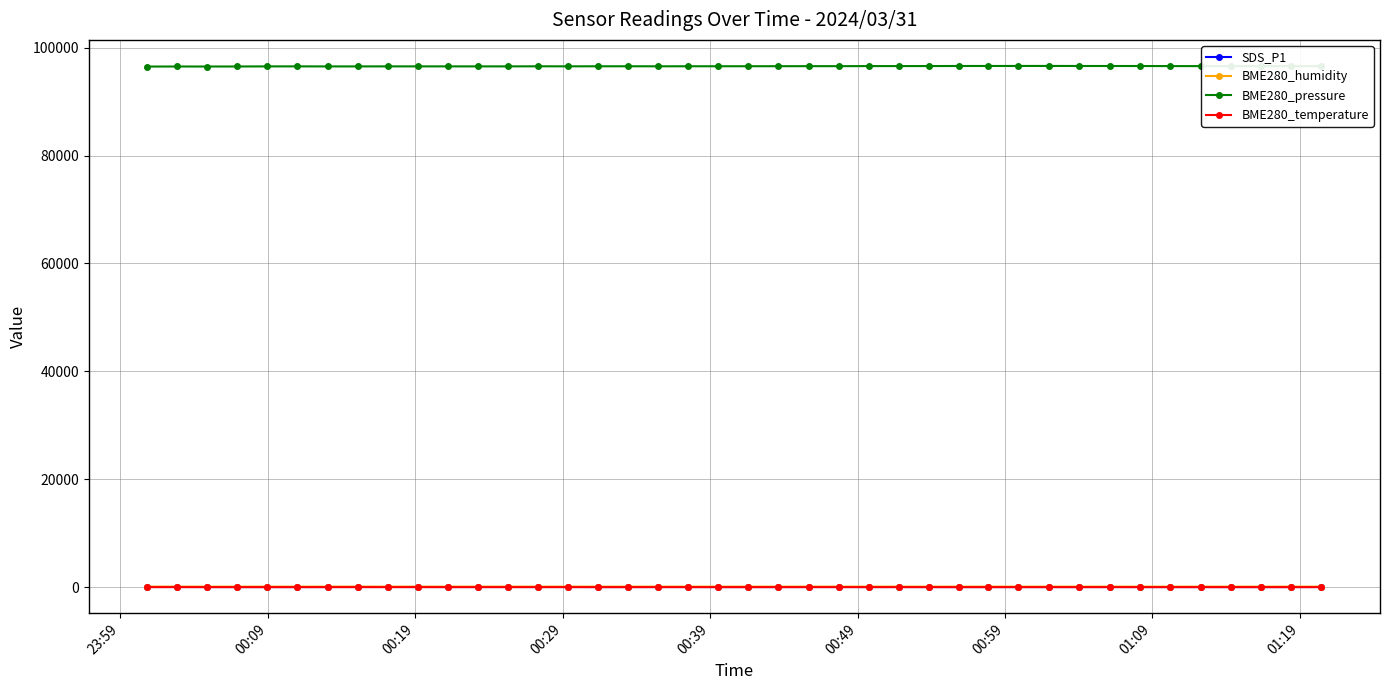

True or false: BME280_humidity has more than 2 points higher than both neighbors.

True